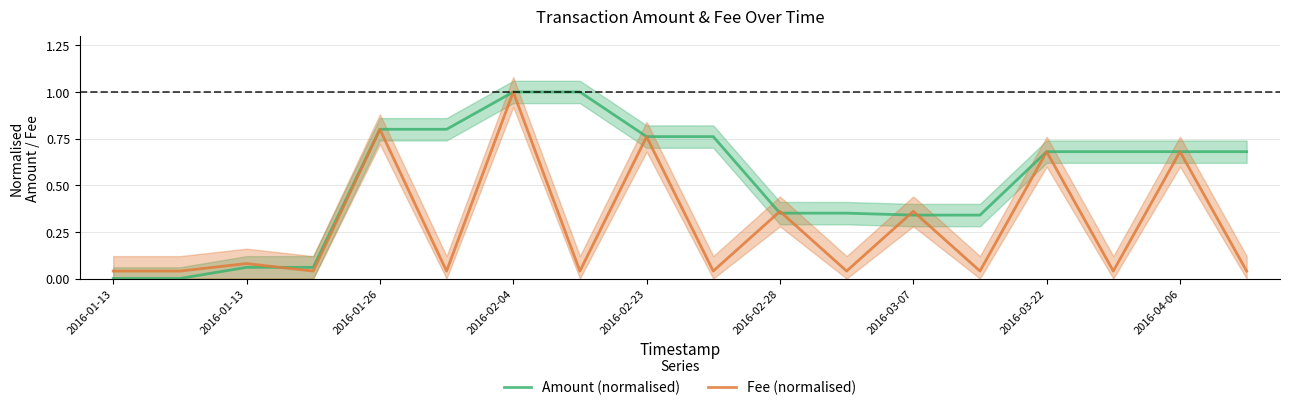

At which category does Fee (normalised) reach its first local peak?

2016-01-13